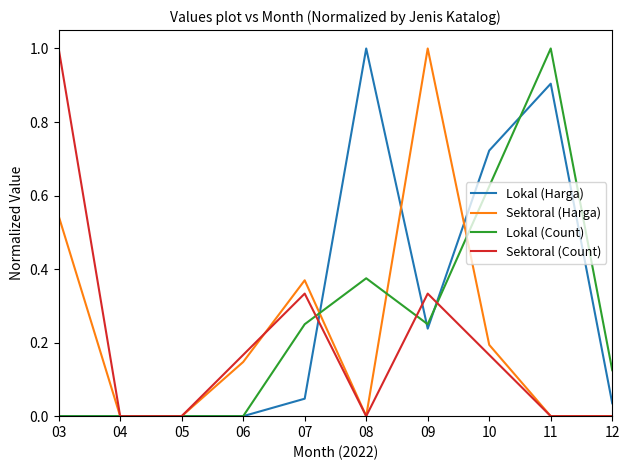

Is the value of Lokal (Harga) at 06 greater than the value of Sektoral (Count) at 06?

No